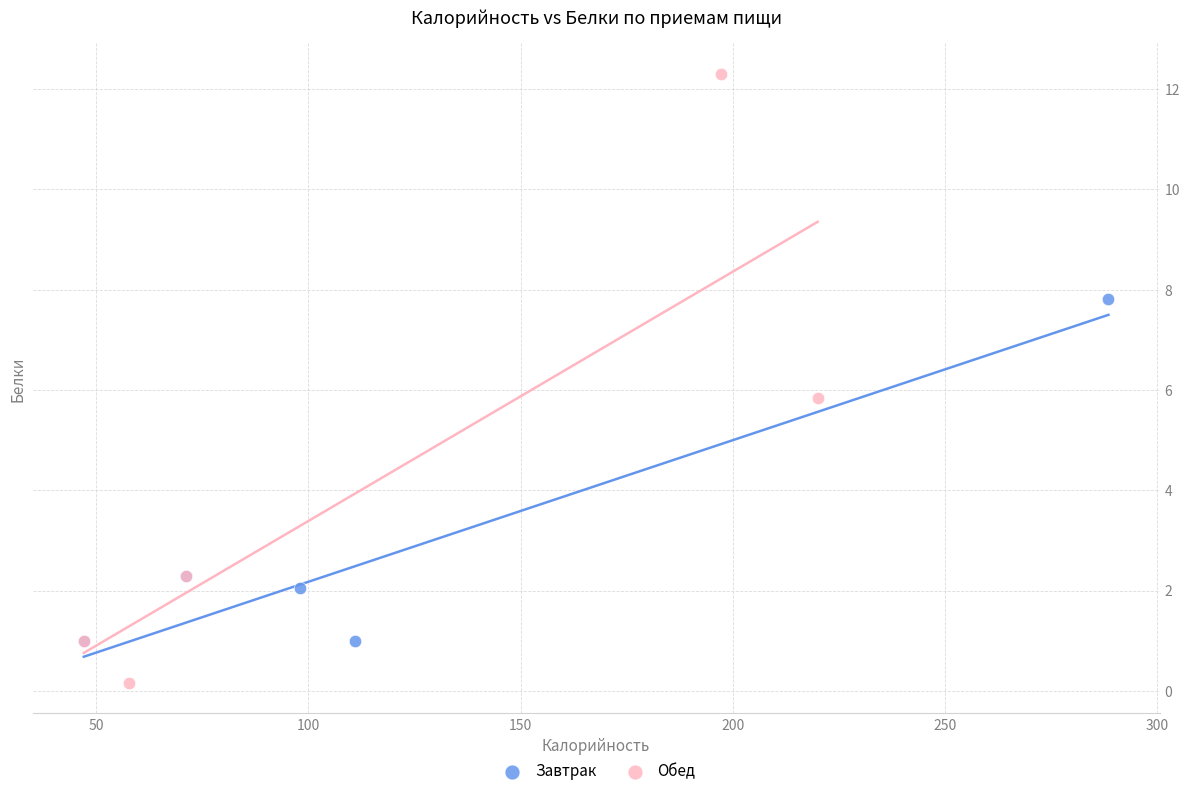

Which series contains the lowest Y value?

Обед